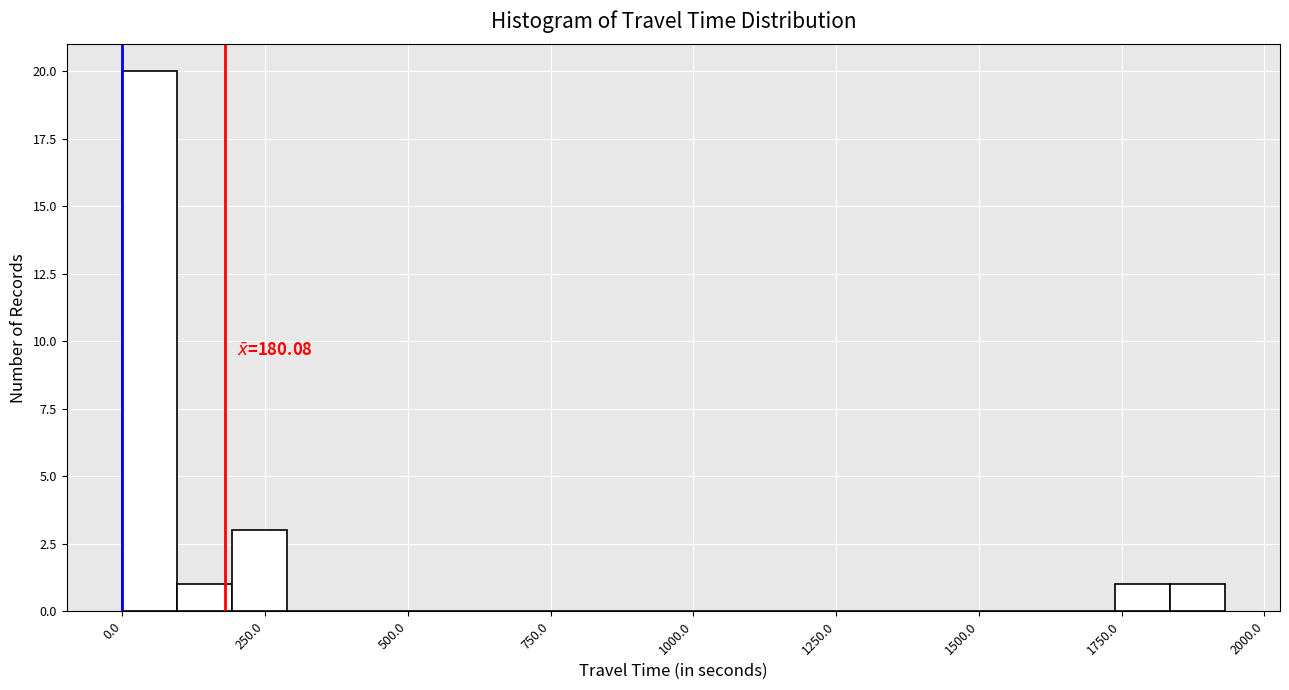

Read against the x-axis, roughly where is the centre of the tallest bar?

50